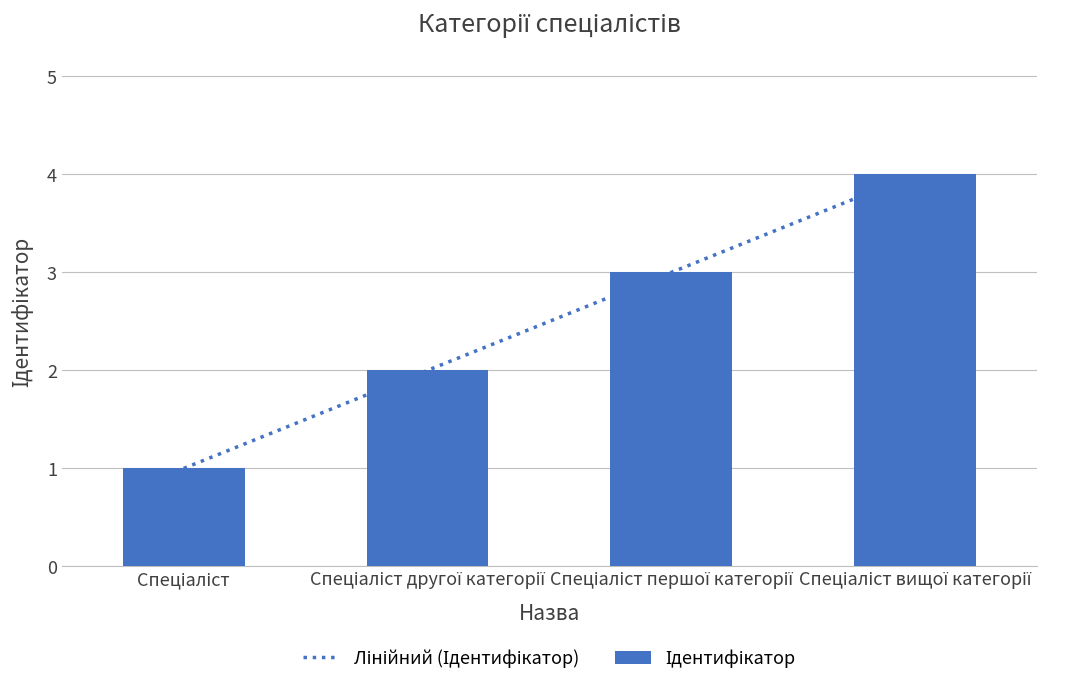

What is the sum of the values at Спеціаліст and Спеціаліст першої категорії?

4